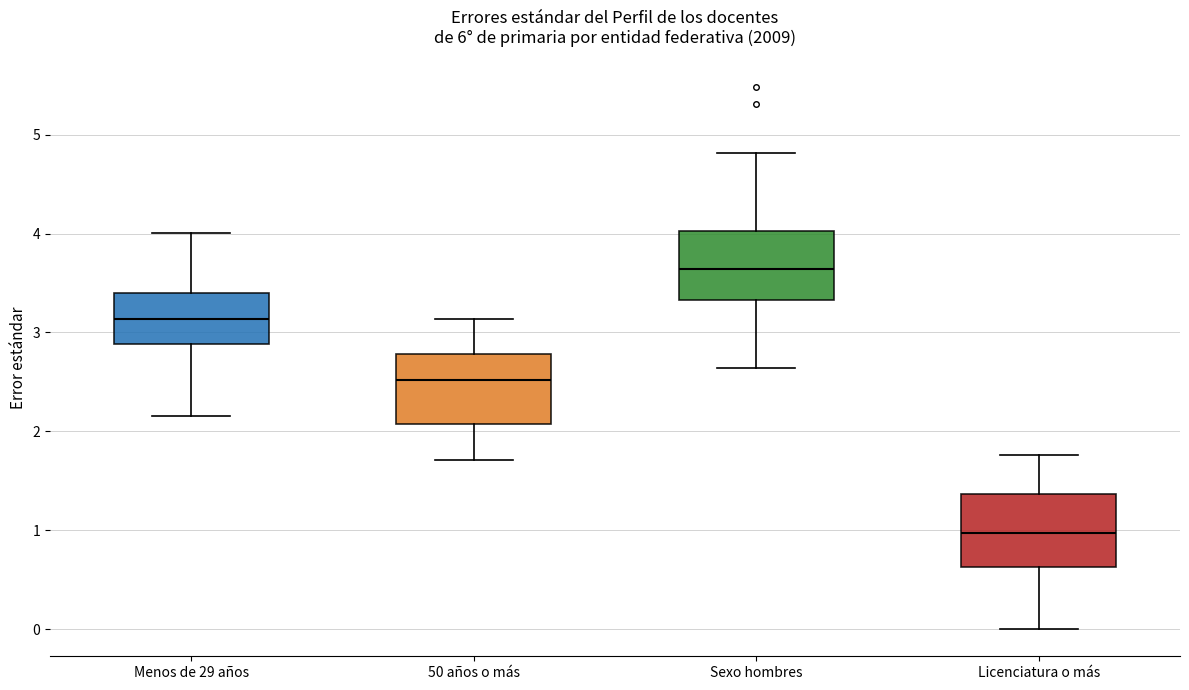

Reading left to right, transcribe this box plot: for each box, give where its median line is, the range the box spans, and where its two whiskers end, as read against the y-axis. The values are not printed on the chart, so give them approximately, as read against the axis.

Menos de 29 años: median 3.1, box 2.9 to 3.4, whiskers 2.2 to 4.0
50 años o más: median 2.5, box 2.1 to 2.8, whiskers 1.7 to 3.1
Sexo hombres: median 3.6, box 3.3 to 4.0, whiskers 2.6 to 4.8
Licenciatura o más: median 1.0, box 0.6 to 1.4, whiskers 0.0 to 1.8